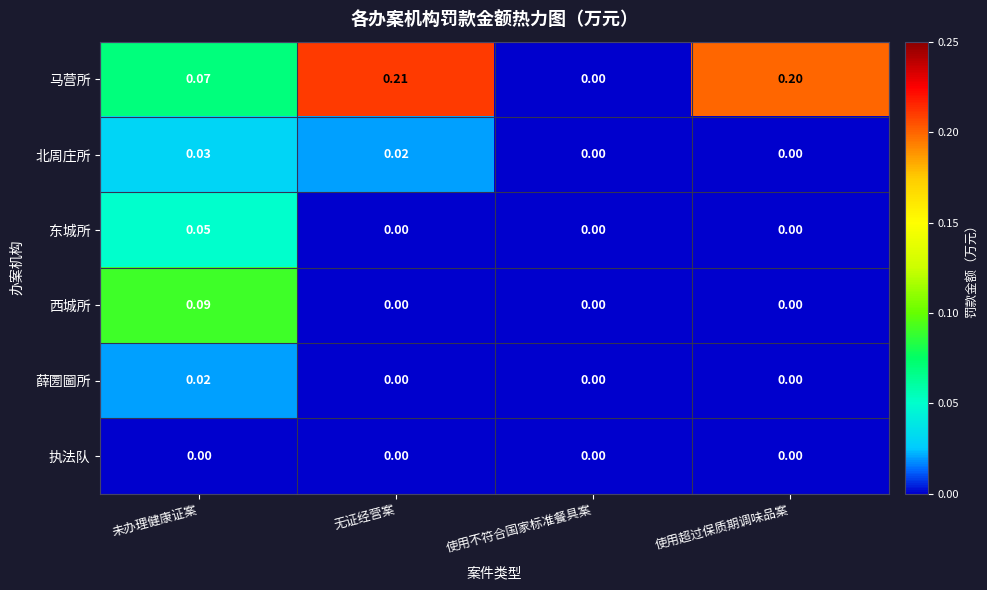

Which series has the largest total across all categories?

马营所